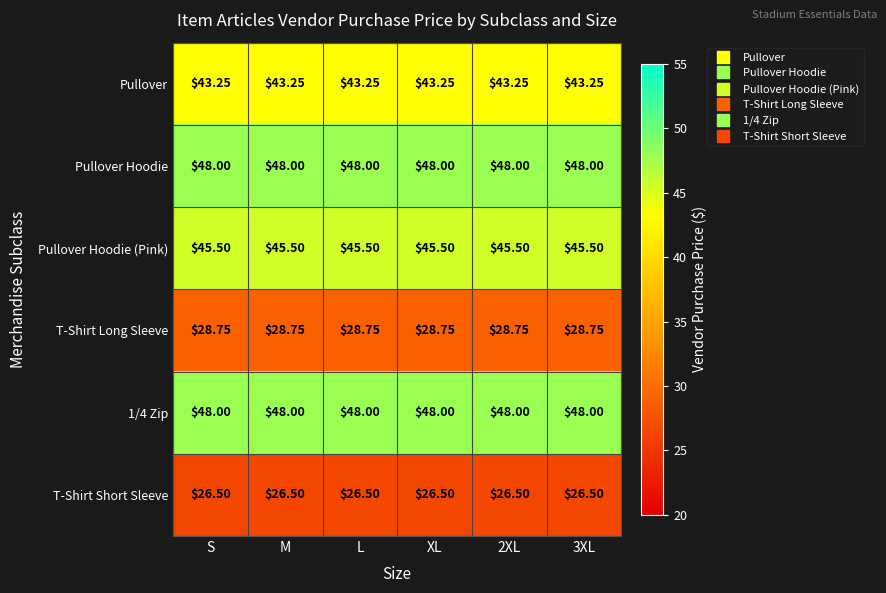

Is the value of Pullover Hoodie at 3XL greater than the value of T-Shirt Short Sleeve at L?

Yes